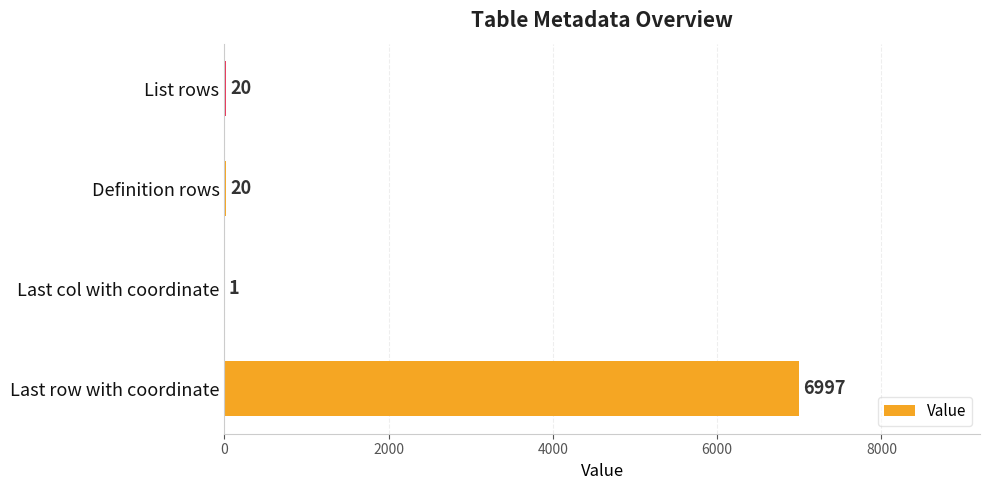

Are the bars grouped side by side (vs. stacked)?

No